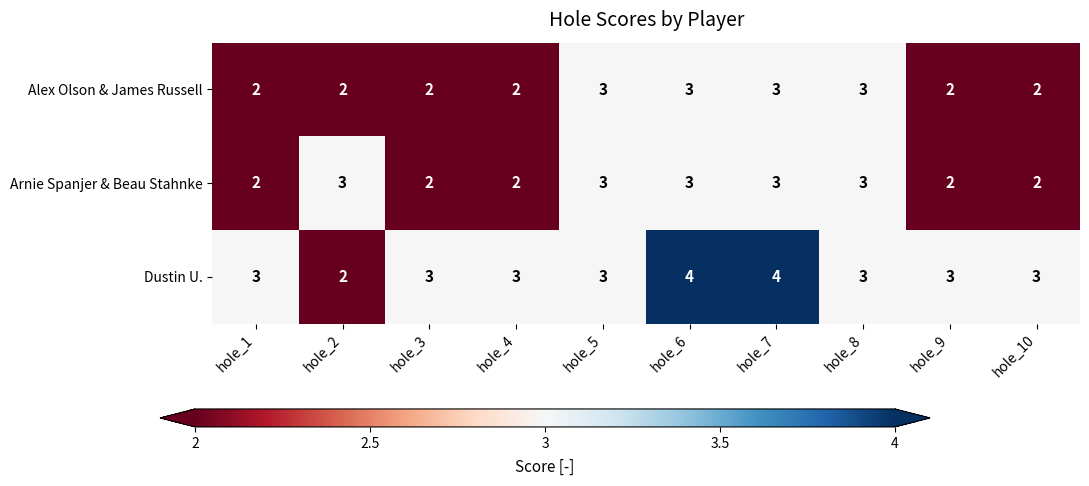

Count the Arnie Spanjer & Beau Stahnke values in the range 2 to 3.

10